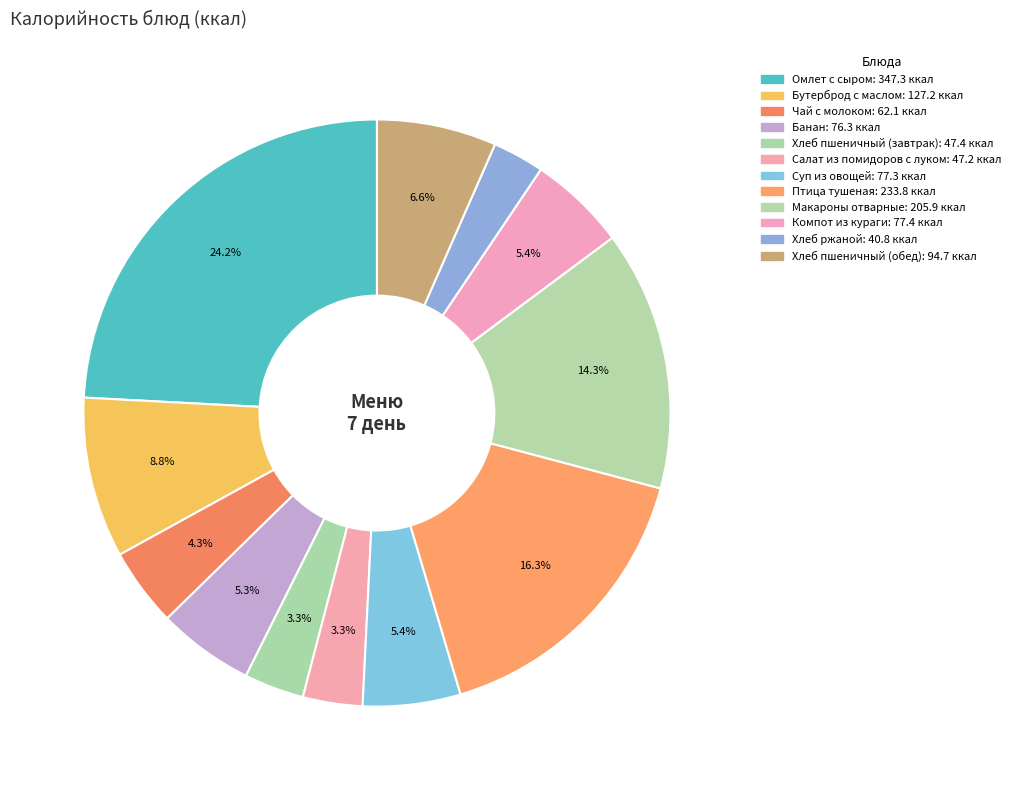

What percentage is NOT represented by Суп из овощей?

94.6%